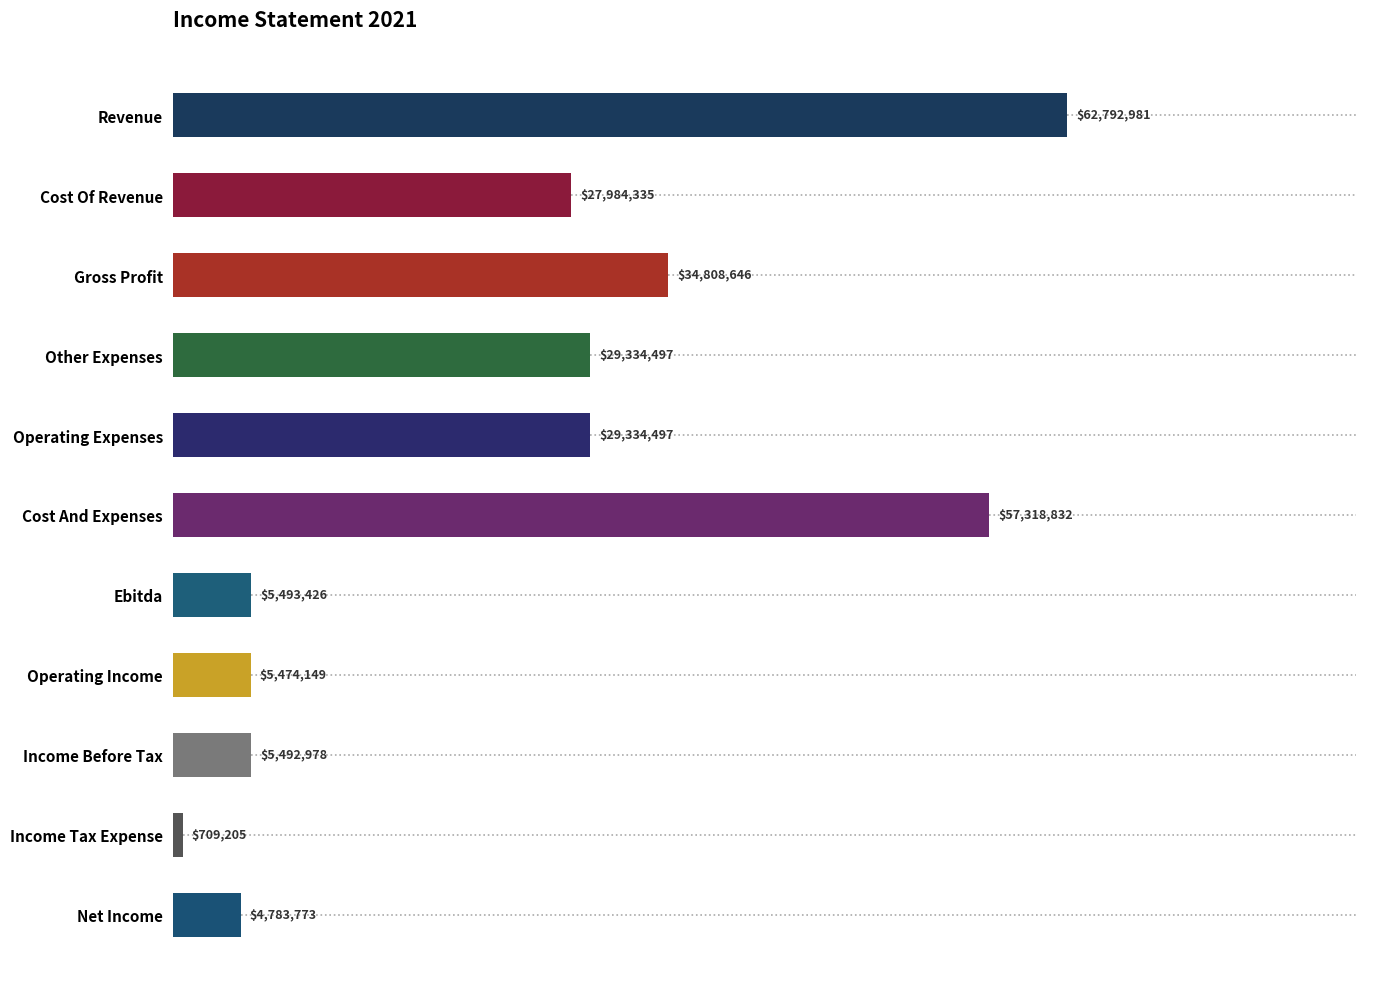

Are the bars horizontal?

Yes